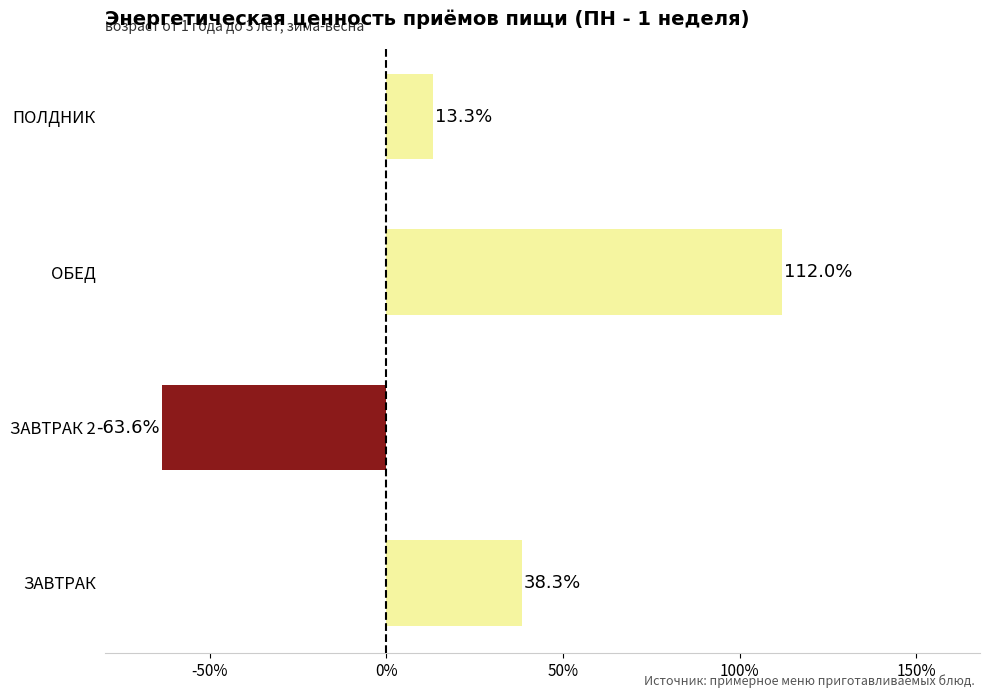

What is the minimum value shown in the chart?

-63.6